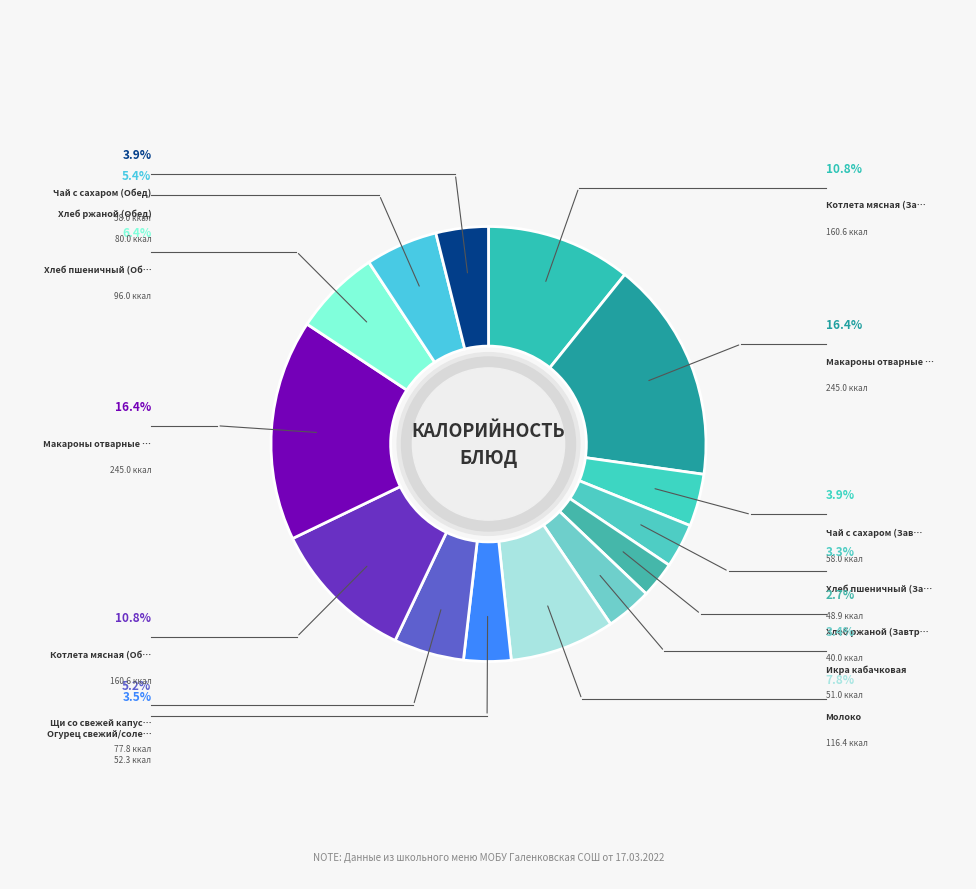

How many segments does this pie chart have?

14